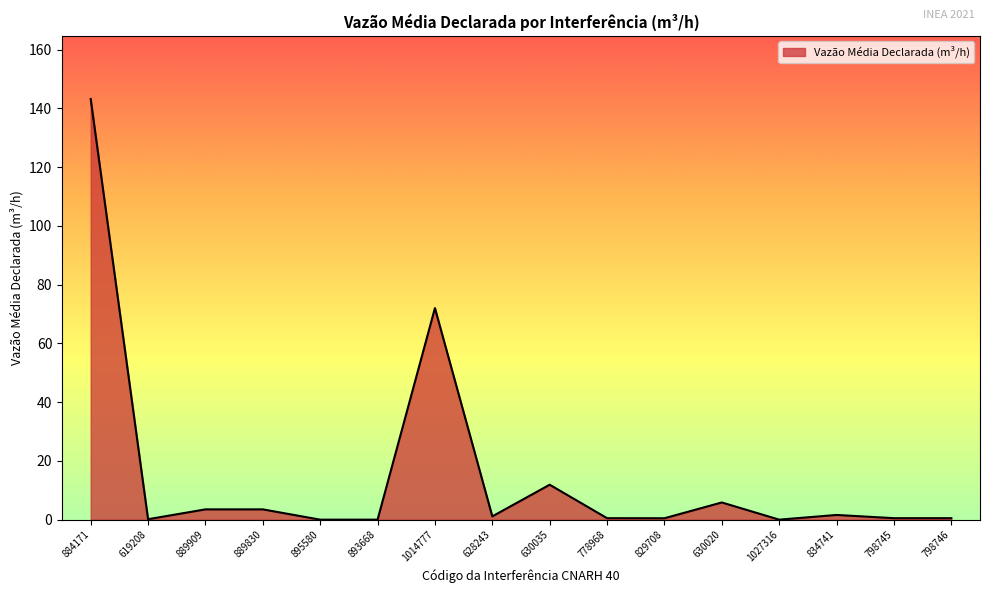

What is the approximate value at 829708?

0.5